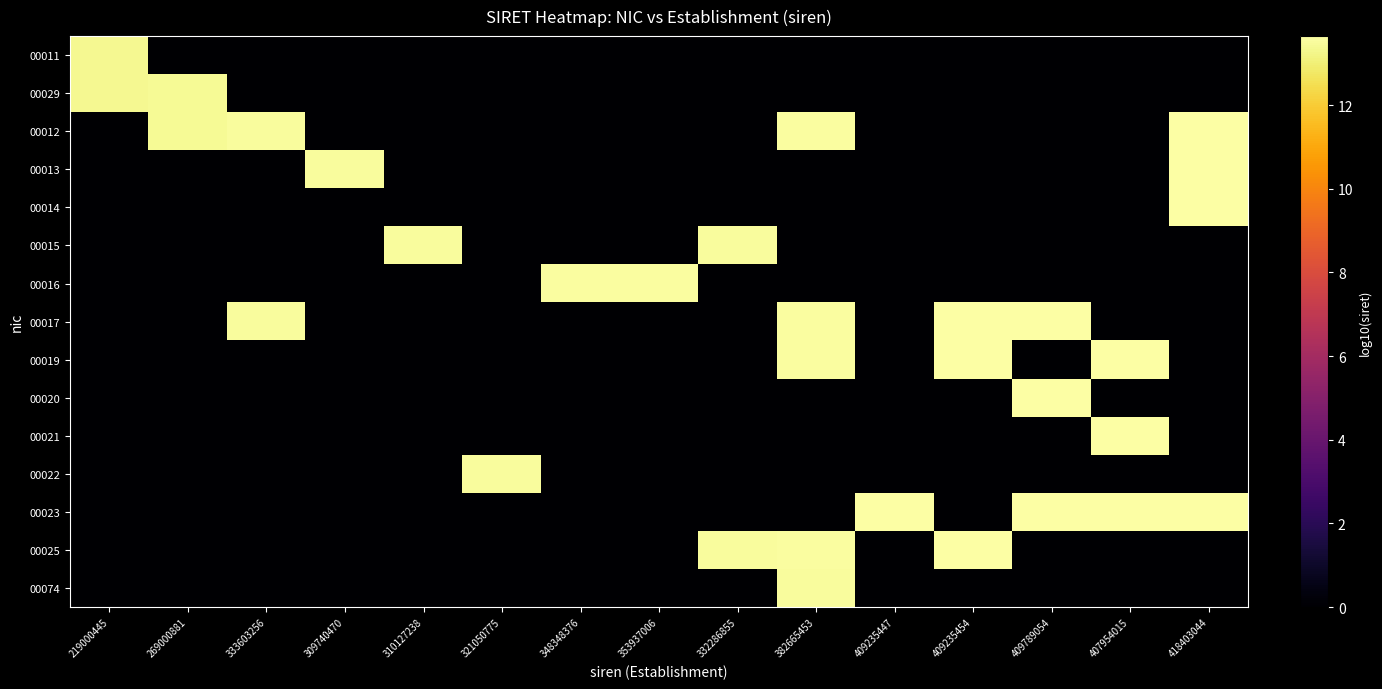

At how many categories does at least one series exceed 5?

15